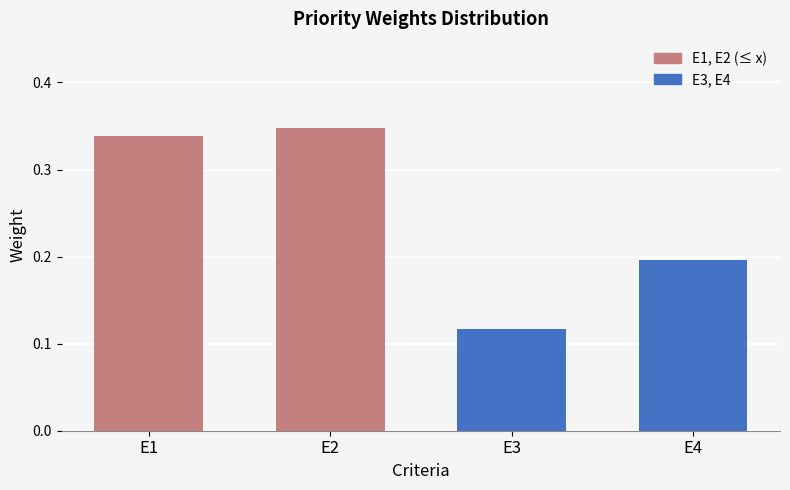

List the labels in order of value, largest first.

E2, E1, E4, E3